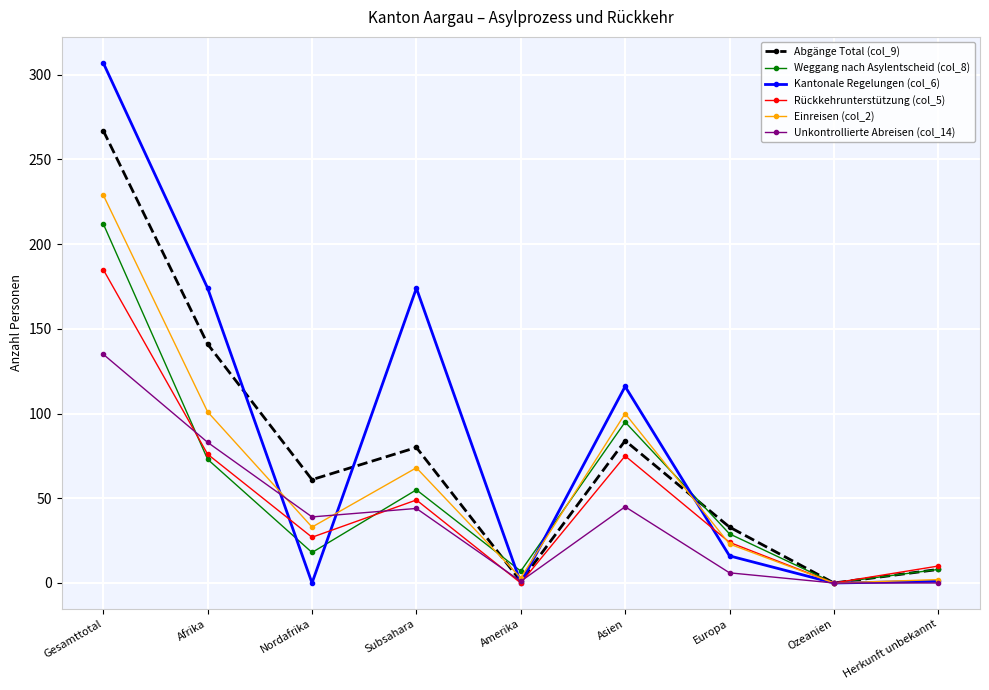

Is the value of Einreisen (col_2) at Nordafrika greater than the value of Weggang nach Asylentscheid (col_8) at Amerika?

Yes